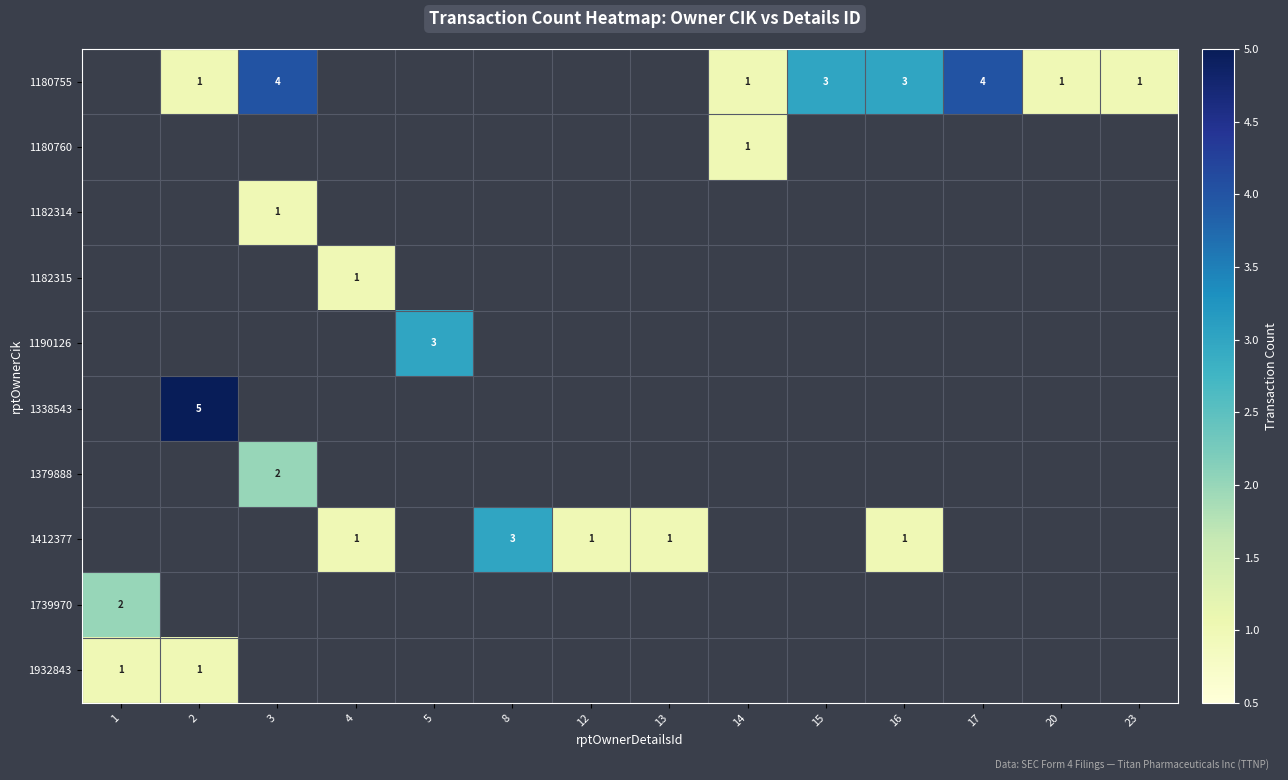

True or false: 1412377 has a value of 0 at 12.

False